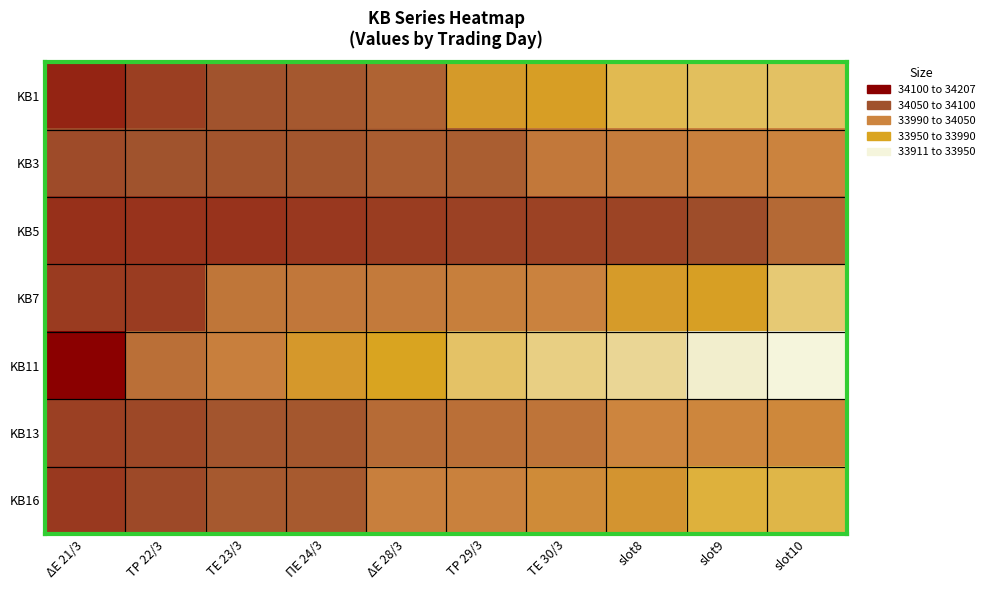

Between ΔΕ 21/3 and ΤΡ 22/3, which is larger?

ΤΡ 22/3